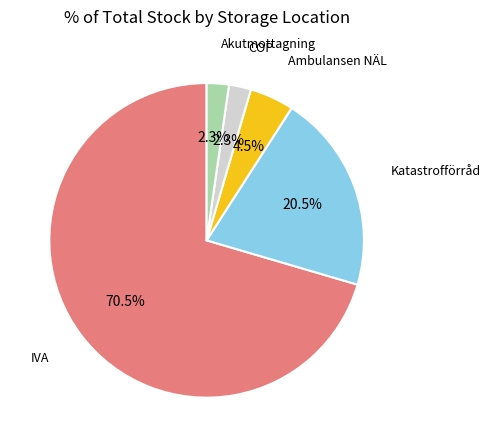

How many segments does this pie chart have?

5